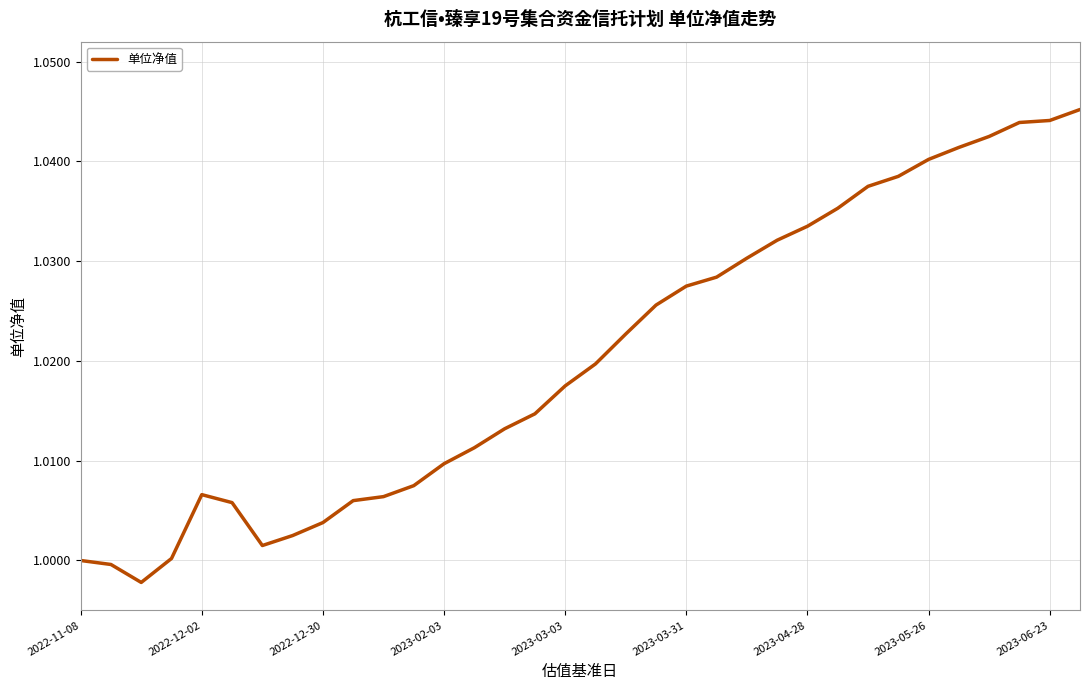

Between 2023-05-26 and 2023-03-03, which is larger?

2023-05-26